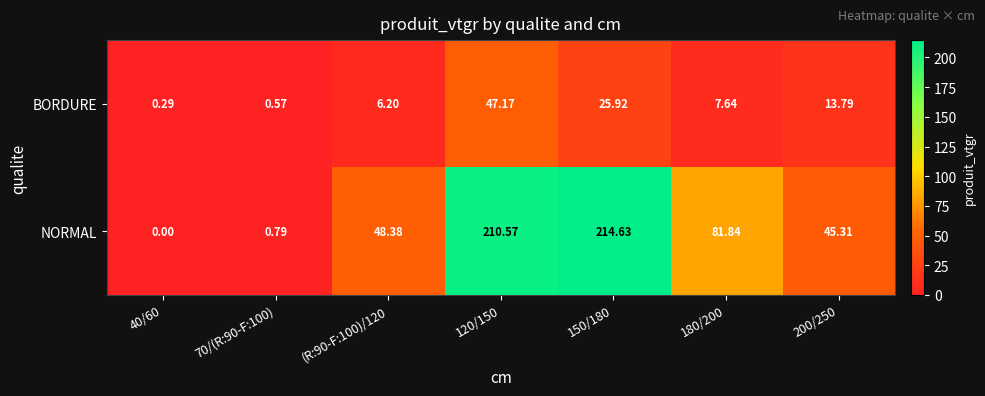

Rank the series at 70/(R:90-F:100) from highest to lowest value.

NORMAL, BORDURE